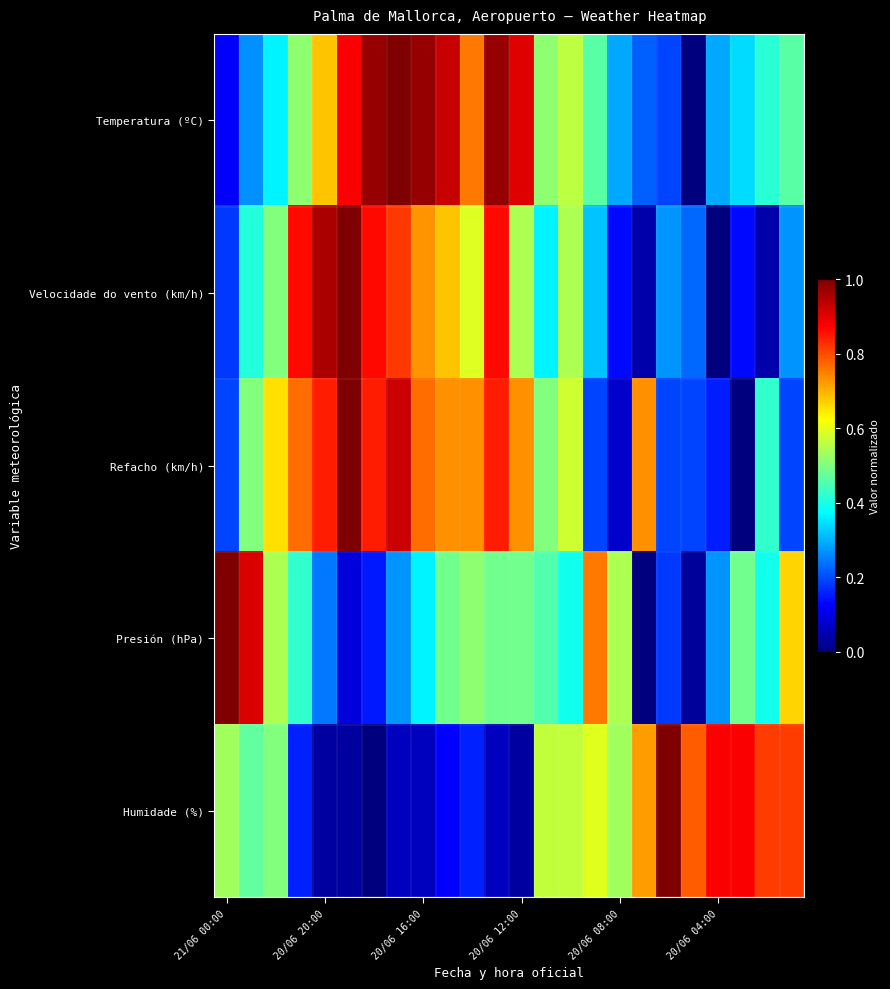

Reading right to left, transcribe all the data shown in this chart.

Temperatura (ºC): 0.5	0.4	0.3	0.3	0.0	0.2	0.2	0.3	0.5	0.6	0.5	0.9	1.0	0.8	0.9	1.0	1.0	1.0	0.9	0.7	0.5	0.4	0.3	0.1
Velocidade do vento (km/h): 0.3	0.0	0.1	0.0	0.2	0.3	0.0	0.1	0.3	0.5	0.4	0.5	0.9	0.6	0.7	0.7	0.8	0.9	1.0	1.0	0.9	0.5	0.4	0.2
Refacho (km/h): 0.2	0.4	0.0	0.2	0.2	0.2	0.7	0.1	0.2	0.6	0.5	0.7	0.8	0.7	0.7	0.8	0.9	0.8	1.0	0.8	0.8	0.7	0.5	0.2
Presión (hPa): 0.7	0.4	0.5	0.3	0.0	0.2	0.0	0.5	0.8	0.4	0.5	0.5	0.5	0.5	0.5	0.4	0.3	0.2	0.1	0.2	0.4	0.5	0.9	1.0
Humidade (%): 0.8	0.8	0.9	0.9	0.8	1.0	0.7	0.5	0.6	0.6	0.6	0.0	0.1	0.2	0.1	0.1	0.1	0.0	0.0	0.0	0.2	0.5	0.5	0.5